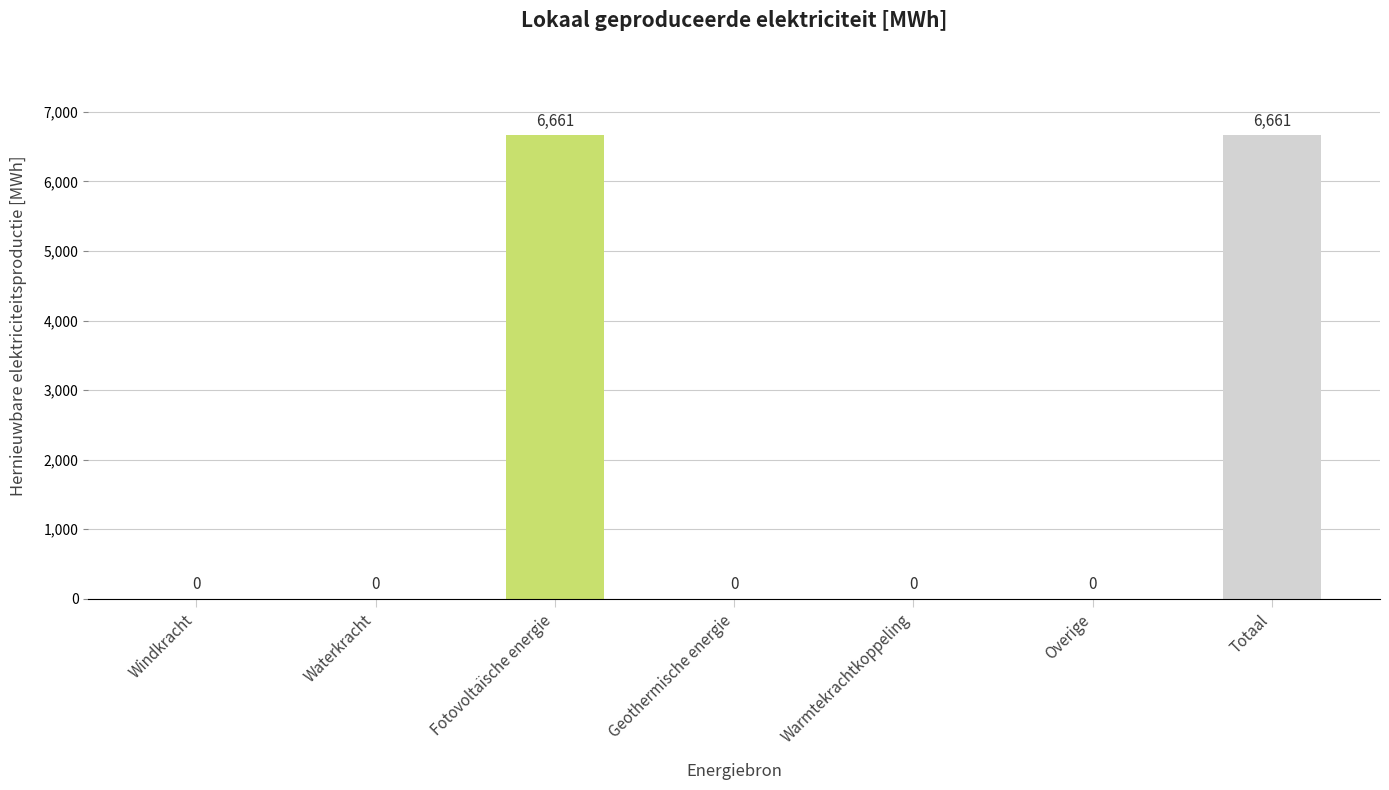

The chart shows a value of 4142.6 at Warmtekrachtkoppeling. True or false?

False